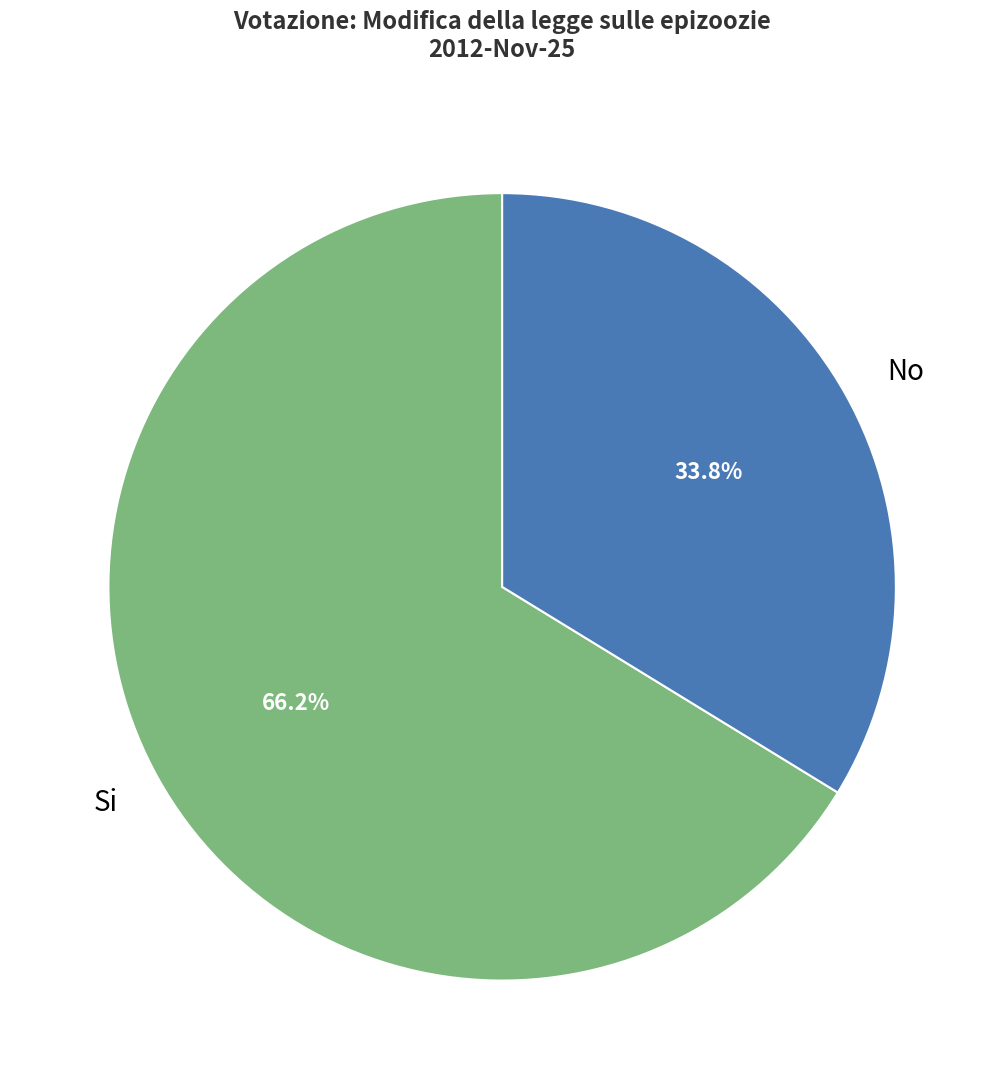

Rank the categories by value from lowest to highest.

No, Si